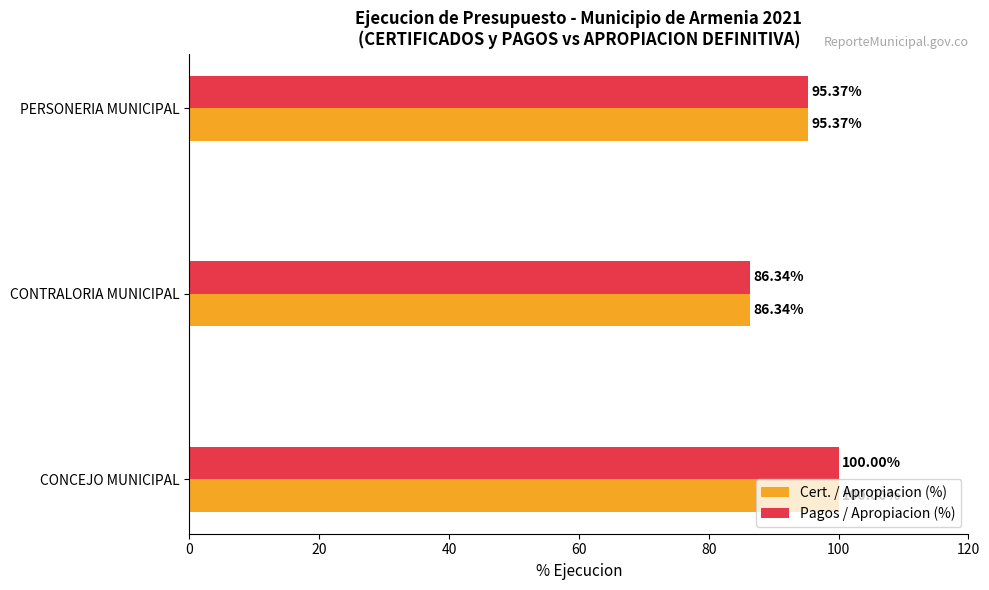

List the labels in order of Pagos / Apropiacion (%) value, largest first.

CONCEJO MUNICIPAL, PERSONERIA MUNICIPAL, CONTRALORIA MUNICIPAL